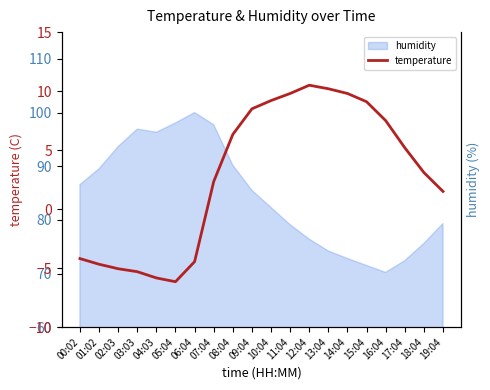

Reading left to right, what are all the values shown in this chart?

00:02=-4.2	01:02=-4.7	02:03=-5.0	03:03=-5.3	04:03=-5.8	05:04=-6.2	06:04=-4.5	07:04=2.3	08:04=6.3	09:04=8.5	10:04=9.2	11:04=9.8	12:04=10.5	13:04=10.2	14:04=9.8	15:04=9.1	16:04=7.5	17:04=5.2	18:04=3.1	19:04=1.5